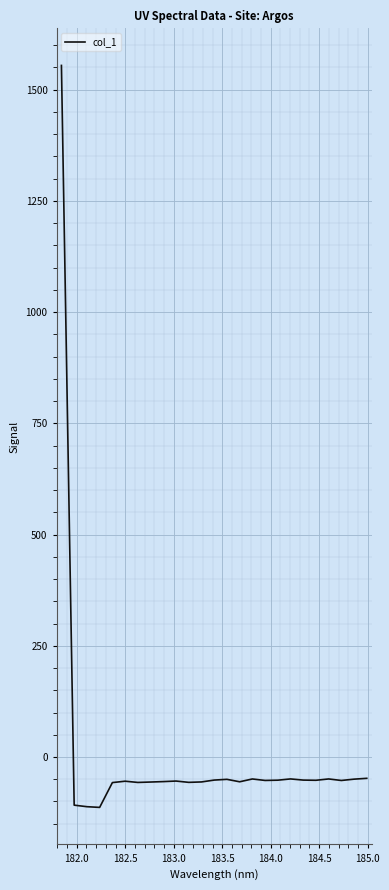

What is the greatest value displayed?

1554.6